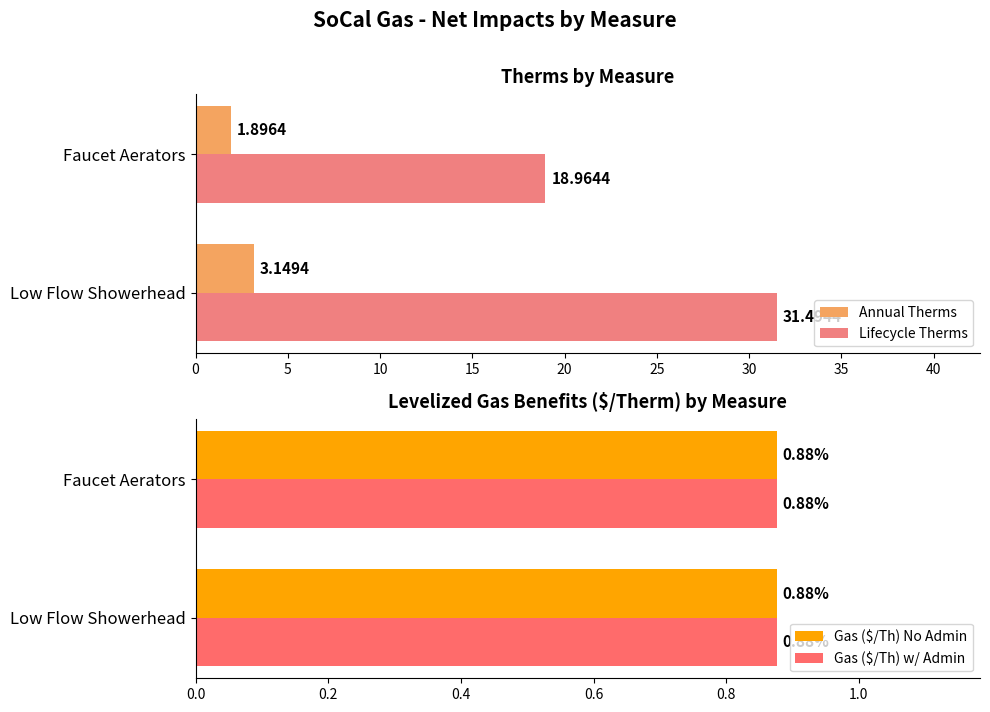

At which label does Annual Therms reach its minimum?

Faucet Aerators